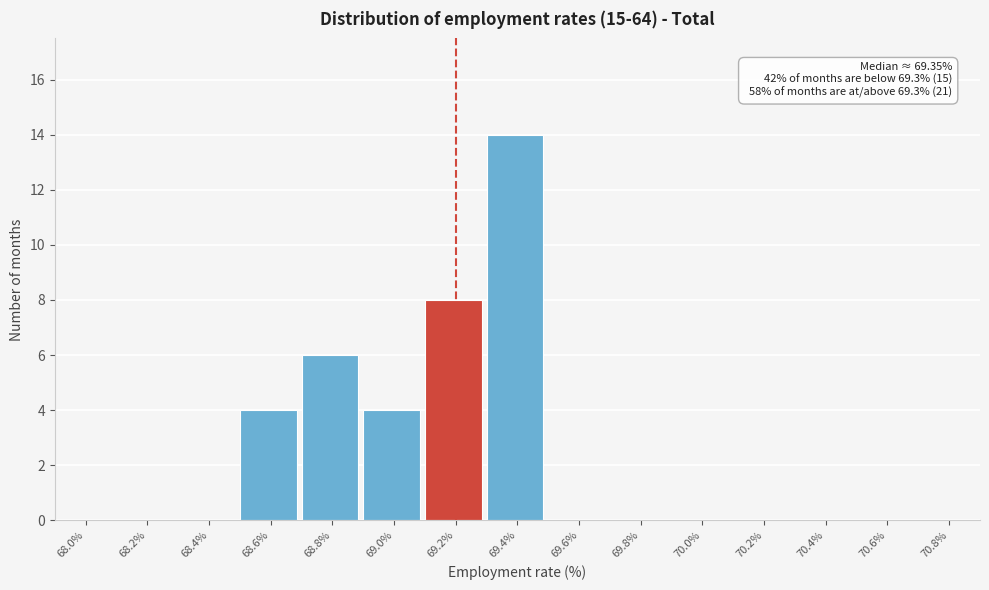

Reading right to left, extract all data points from this chart.

70.8%=0	70.6%=0	70.4%=0	70.2%=0	70.0%=0	69.8%=0	69.6%=0	69.4%=14	69.2%=8	69.0%=4	68.8%=6	68.6%=4	68.4%=0	68.2%=0	68.0%=0